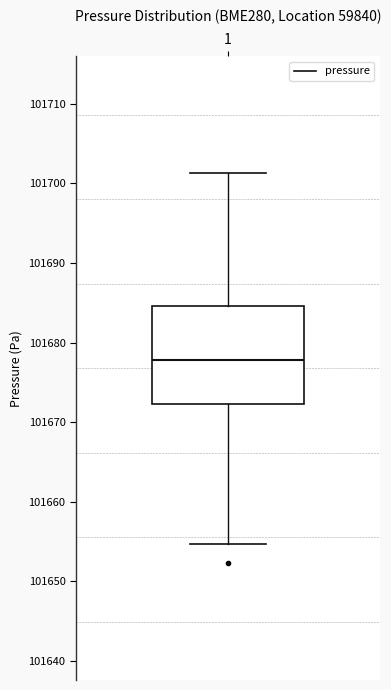

Where is the lower edge of the box at x = 1 on the y-axis? The values are not printed on the chart, so give them approximately, as read against the axis.

101672